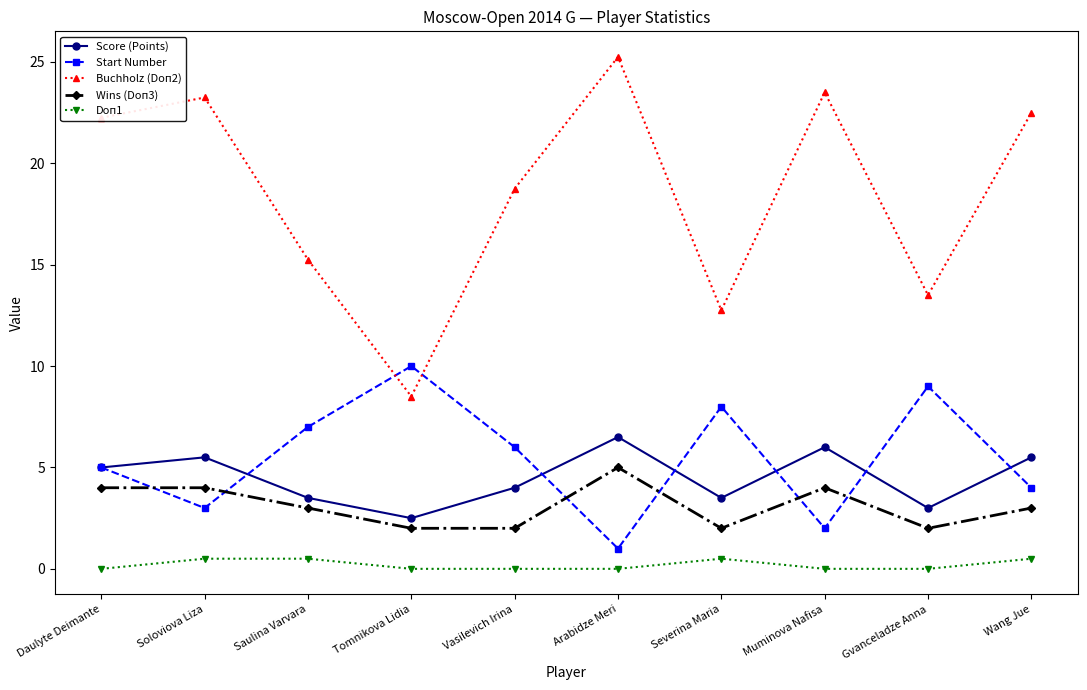

How many interior local valleys does the Score (Points) series have?

3